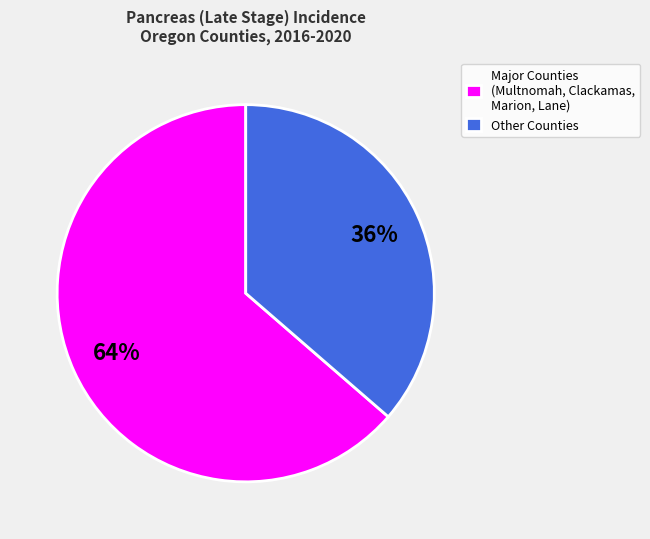

Which has a higher value, Other Counties or Major Counties (Multnomah, Clackamas, Marion, Lane)?

Major Counties (Multnomah, Clackamas, Marion, Lane)